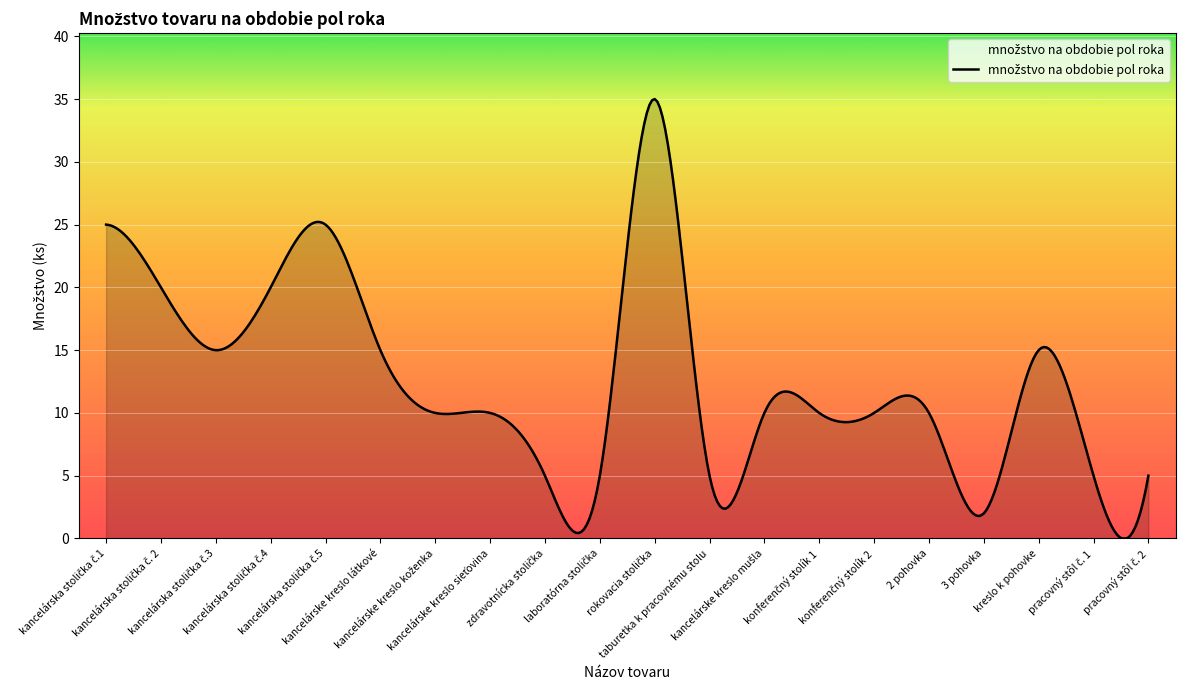

What is the greatest value displayed?

35.0